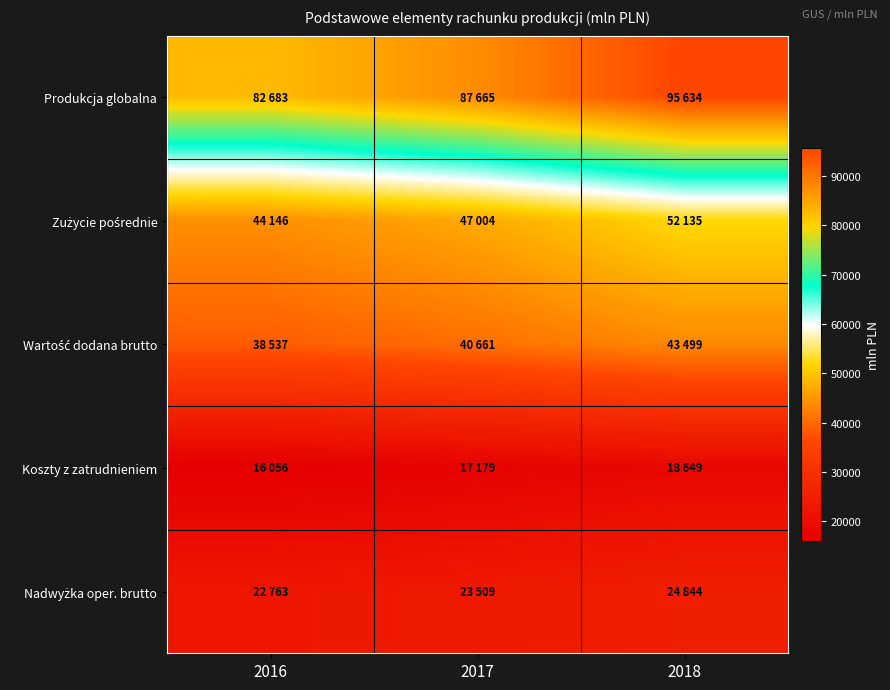

What is the spread (max minus min) of values at 2016?

66627